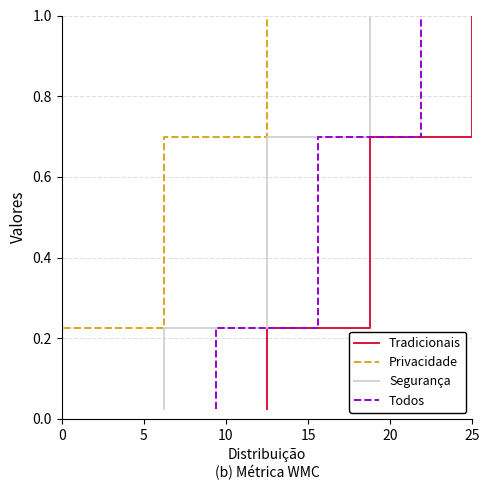

How many lines are shown in the chart?

4